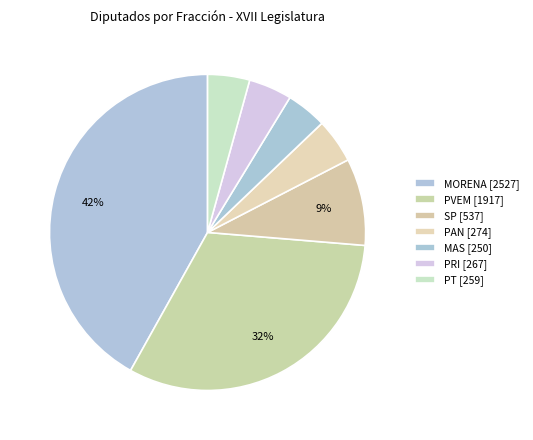

Count the number of slices in the pie.

7